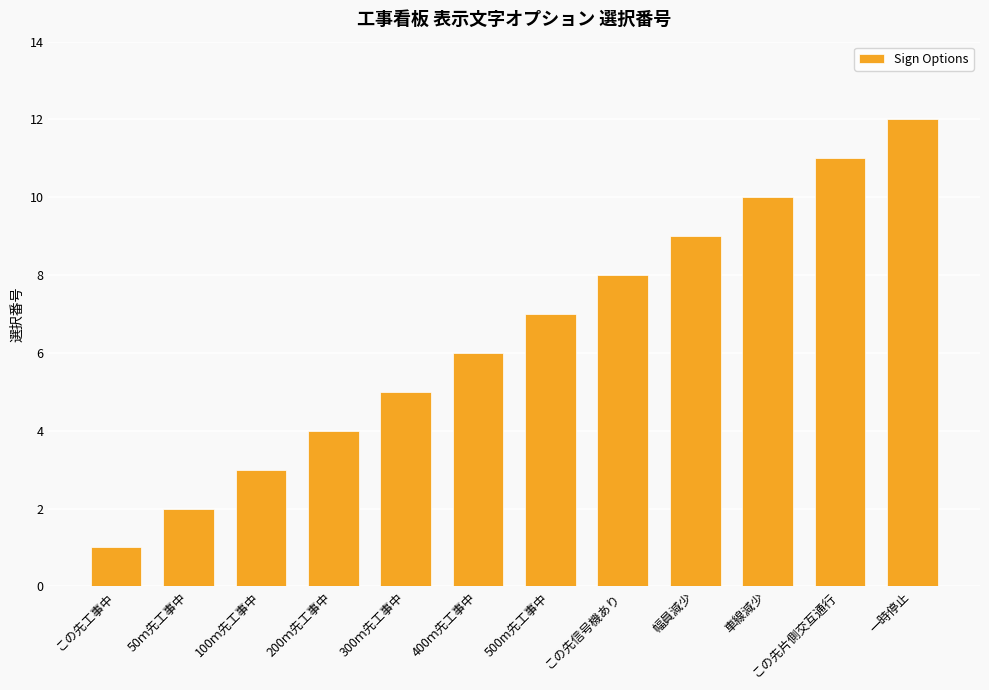

What value does the data have at 400ｍ先工事中?

6